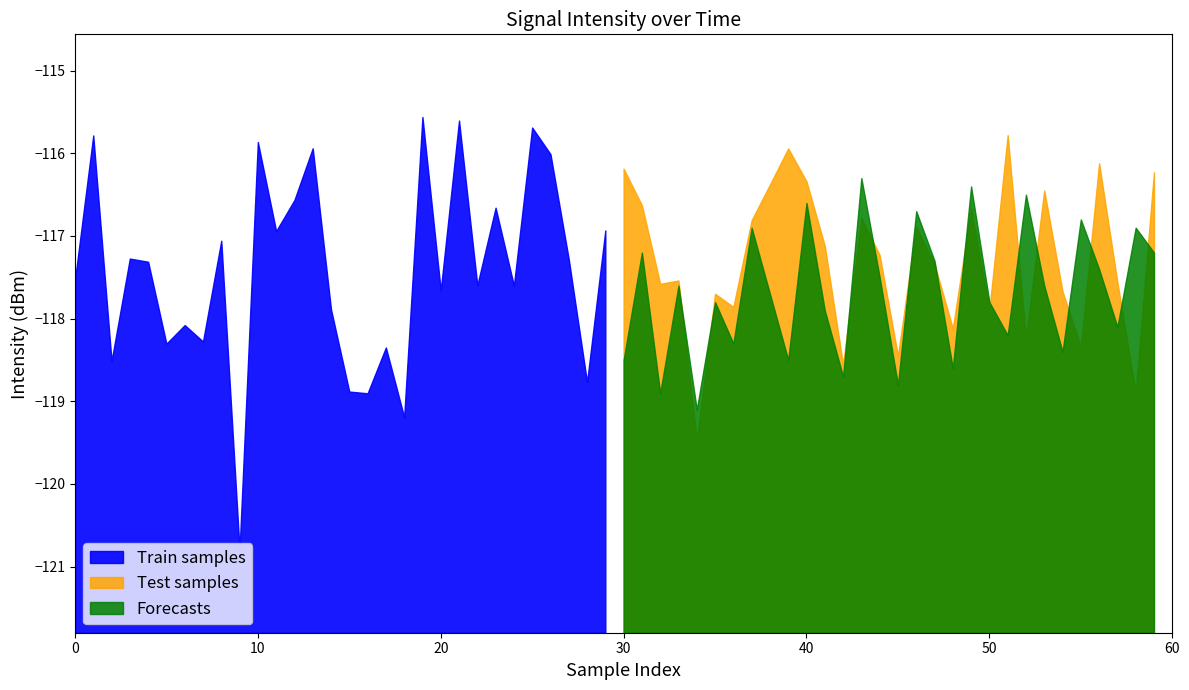

Does the chart display data point markers on the line(s)?

No